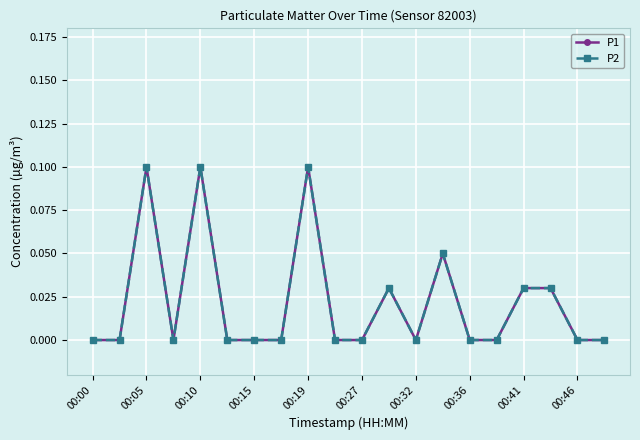

Count the P1 values in the range 0 to 1.

20